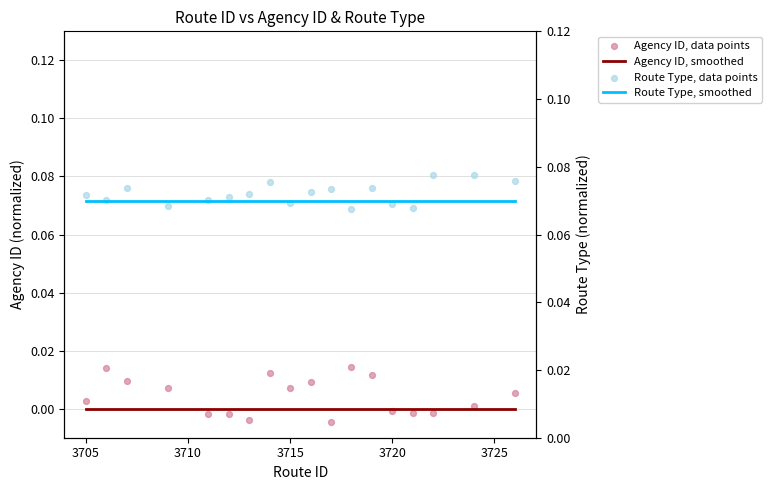

What are all the series names shown in the legend?

Agency ID, smoothed, Agency ID, data points, Route Type, smoothed, Route Type, data points